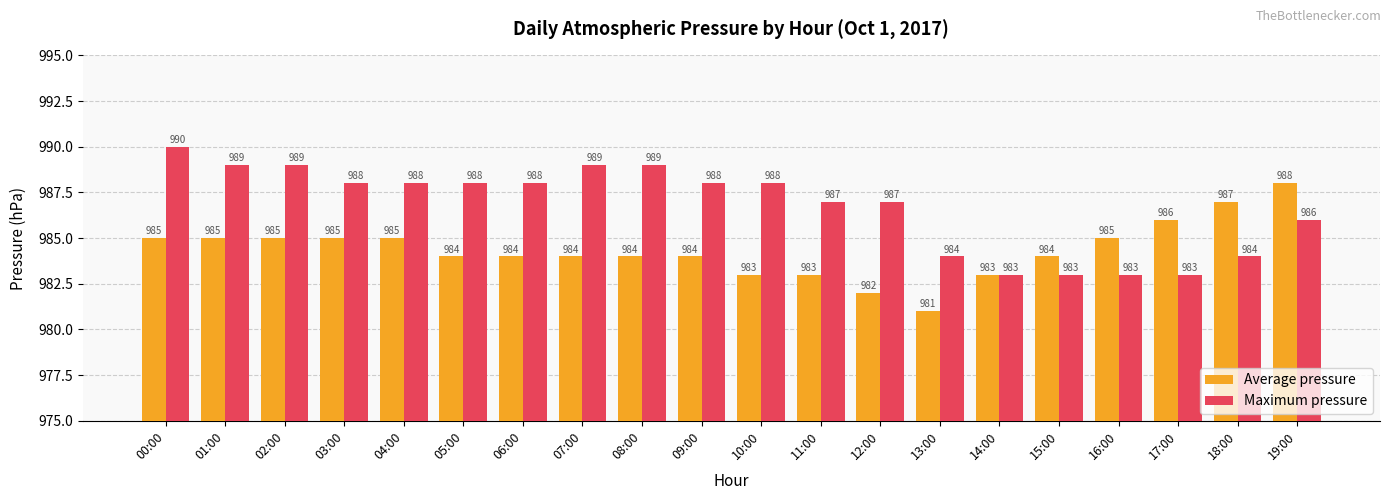

Reading right to left, list all the values displayed in this chart.

Average pressure: 19:00=988	18:00=987	17:00=986	16:00=985	15:00=984	14:00=983	13:00=981	12:00=982	11:00=983	10:00=983	09:00=984	08:00=984	07:00=984	06:00=984	05:00=984	04:00=985	03:00=985	02:00=985	01:00=985	00:00=985
Maximum pressure: 19:00=986	18:00=984	17:00=983	16:00=983	15:00=983	14:00=983	13:00=984	12:00=987	11:00=987	10:00=988	09:00=988	08:00=989	07:00=989	06:00=988	05:00=988	04:00=988	03:00=988	02:00=989	01:00=989	00:00=990